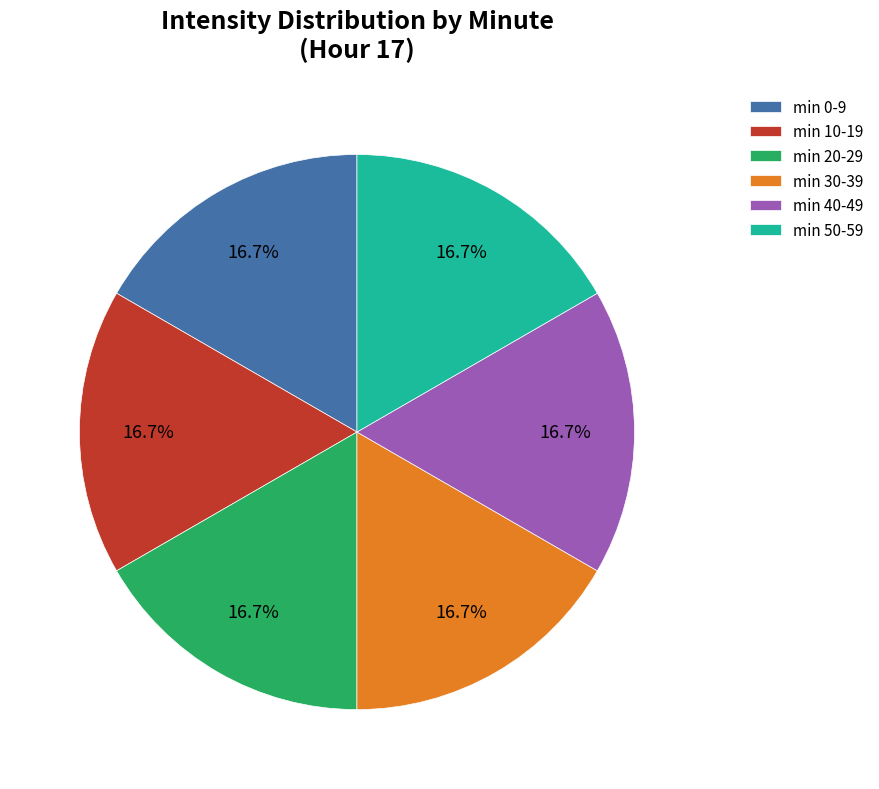

How many slices are in this pie chart?

6